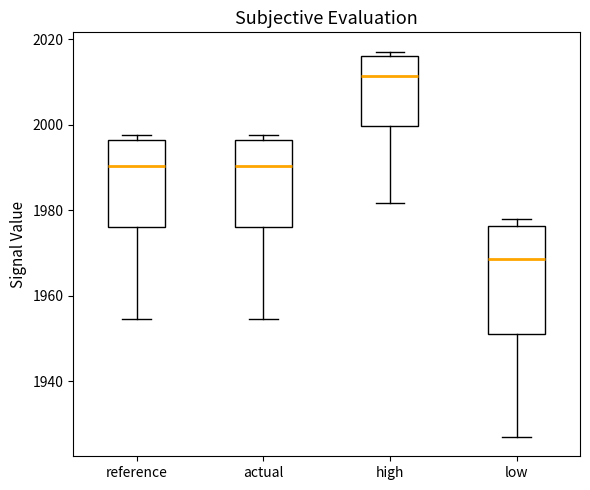

Which box is the tallest, from its lower edge to its upper edge?

low